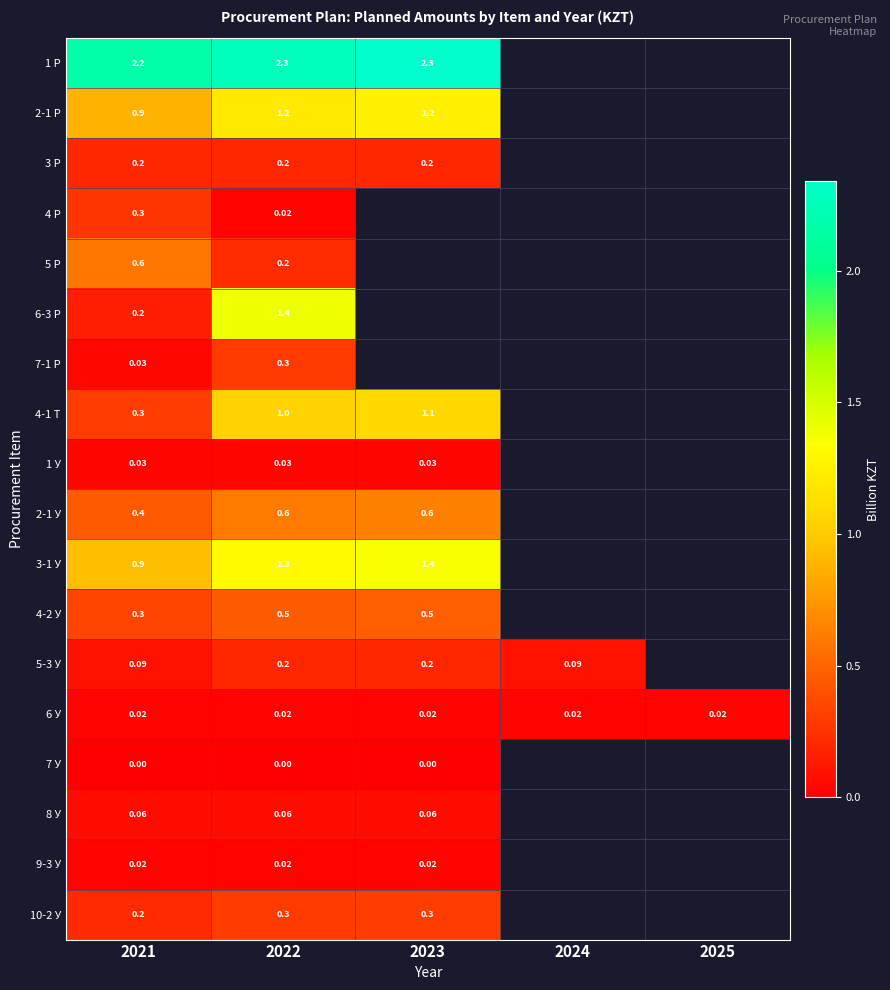

Is the value of 1 У at 2023 greater than the value of 1 Р at 2021?

No